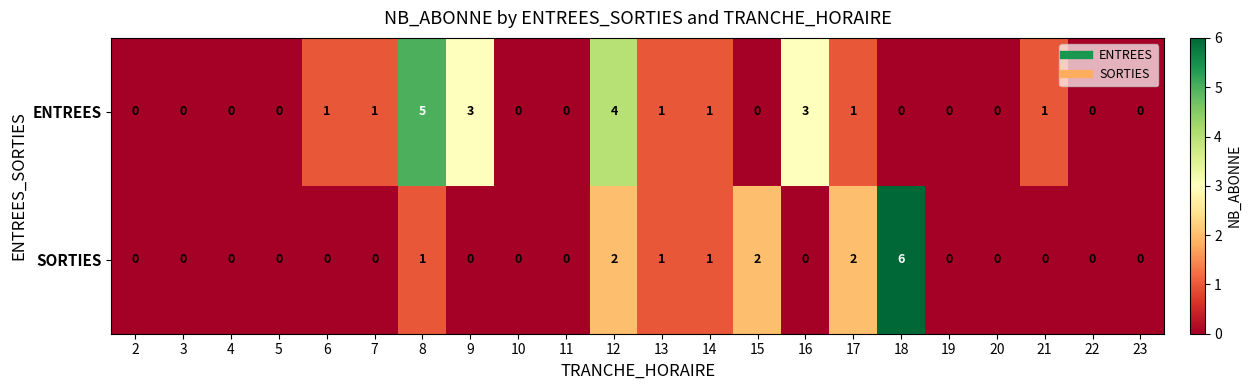

Rank the series by their average value, from lowest to highest.

SORTIES, ENTREES